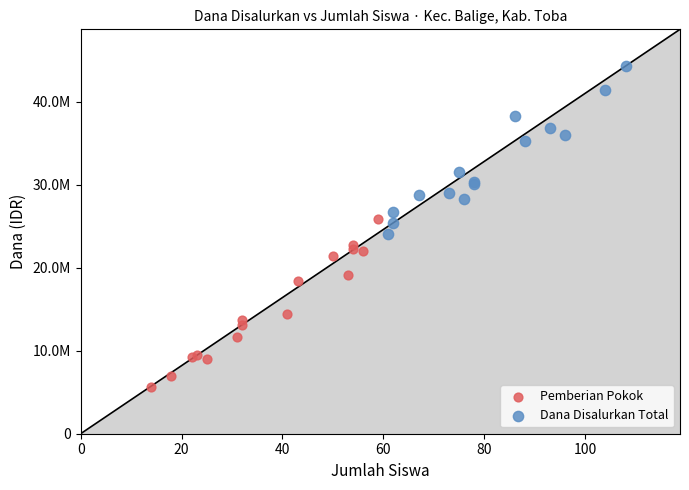

Which series reaches the maximum Y coordinate?

Dana Disalurkan Total